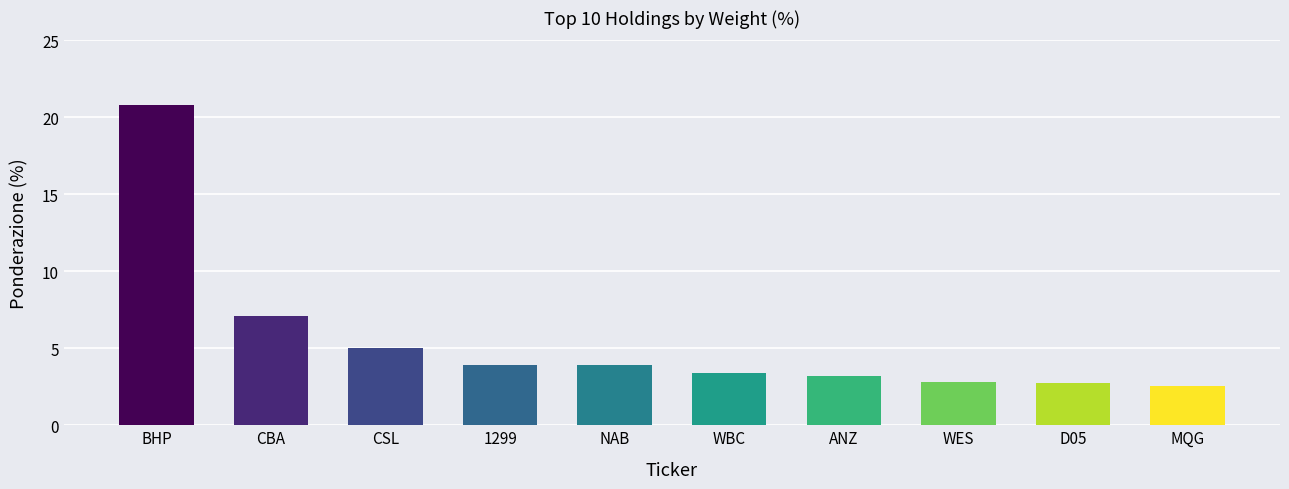

What is the change in value from CSL to WBC?

-1.6